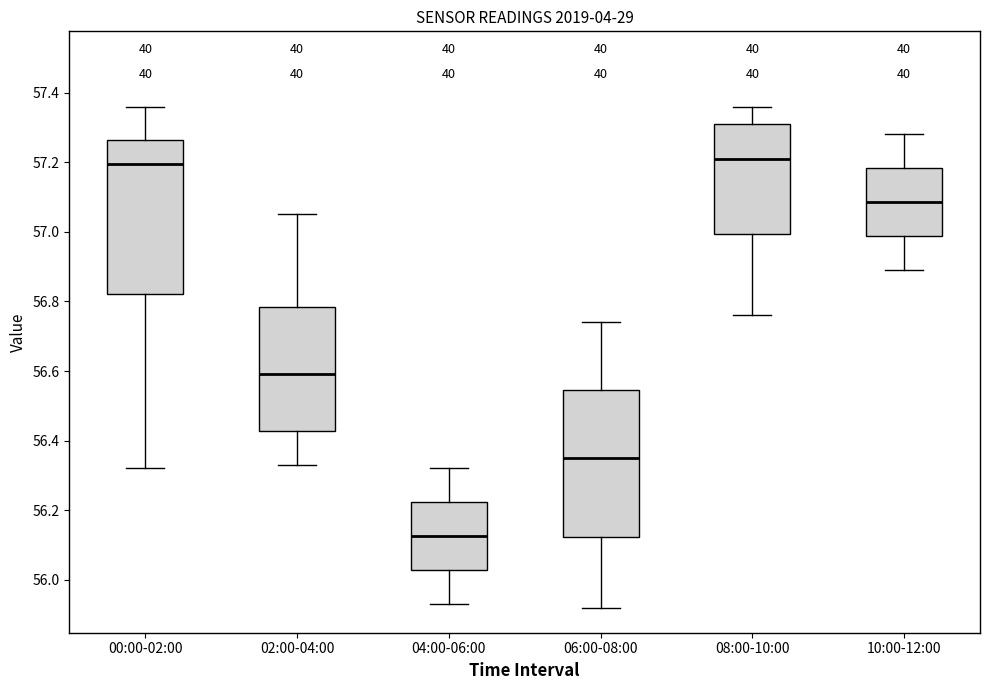

Reading left to right, read every box against the y-axis: the position of its median line, the range the box covers, and the ends of its whiskers. The values are not printed on the chart, so give them approximately, as read against the axis.

00:00-02:00: median 57.20, box 56.82 to 57.26, whiskers 56.32 to 57.36
02:00-04:00: median 56.60, box 56.42 to 56.78, whiskers 56.34 to 57.06
04:00-06:00: median 56.12, box 56.02 to 56.22, whiskers 55.94 to 56.32
06:00-08:00: median 56.36, box 56.12 to 56.54, whiskers 55.92 to 56.74
08:00-10:00: median 57.22, box 57.00 to 57.32, whiskers 56.76 to 57.36
10:00-12:00: median 57.08, box 56.98 to 57.18, whiskers 56.90 to 57.28